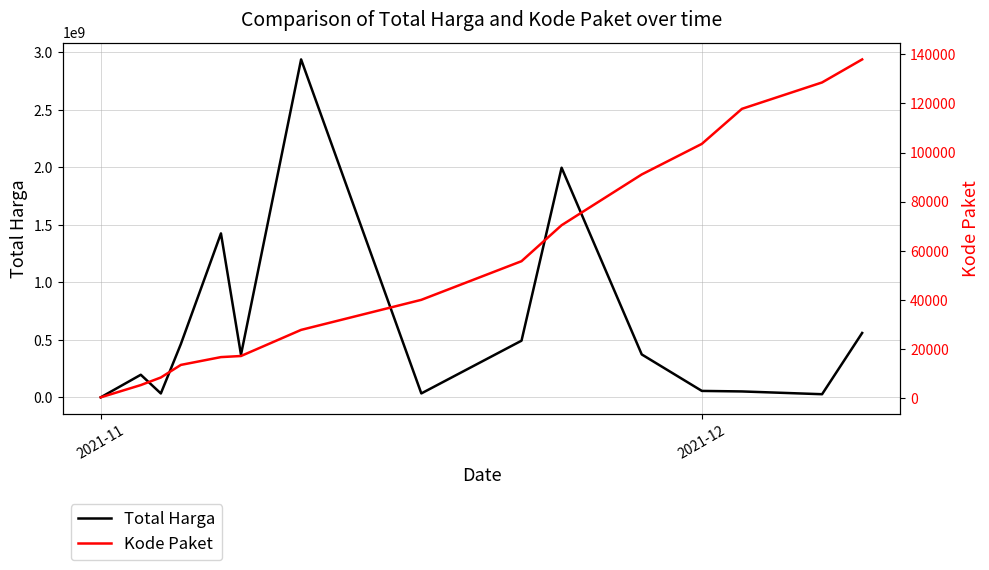

Rank the series by their maximum value, from lowest to highest.

Kode Paket, Total Harga